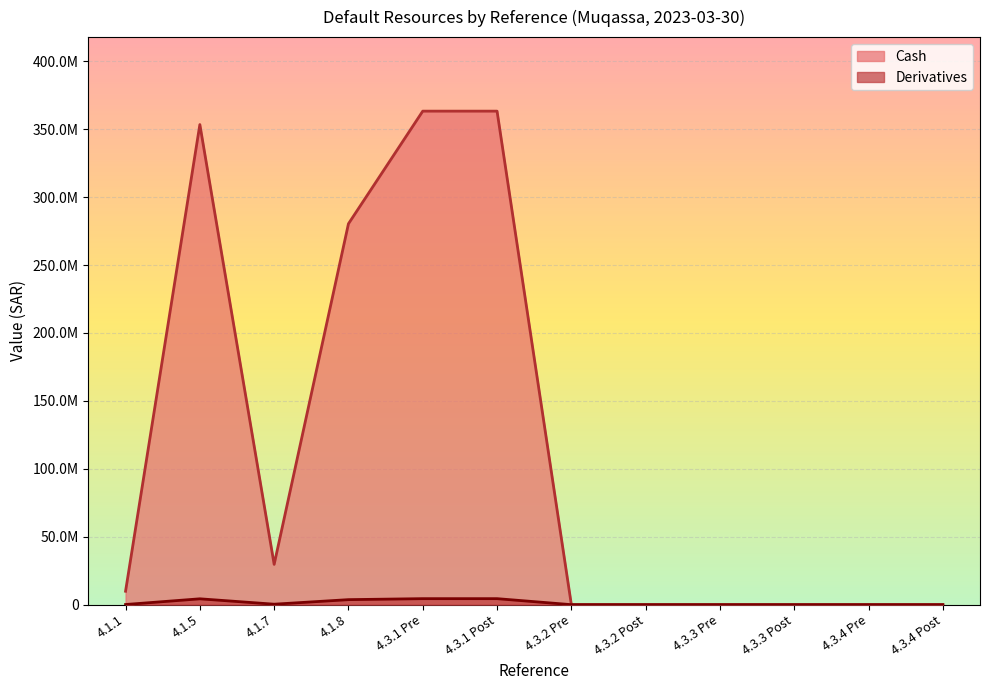

True or false: Derivatives has more than 0 interior local peaks.

True